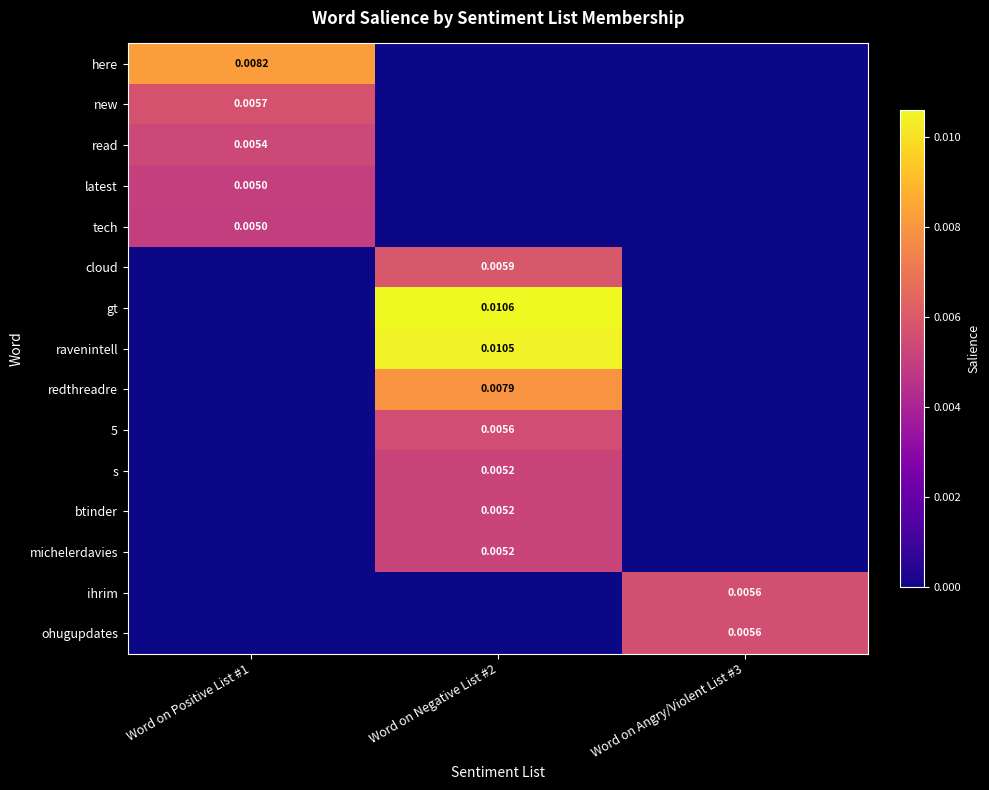

Is the value of redthreadre at Word on Positive List #1 greater than the value of new at Word on Angry/Violent List #3?

No